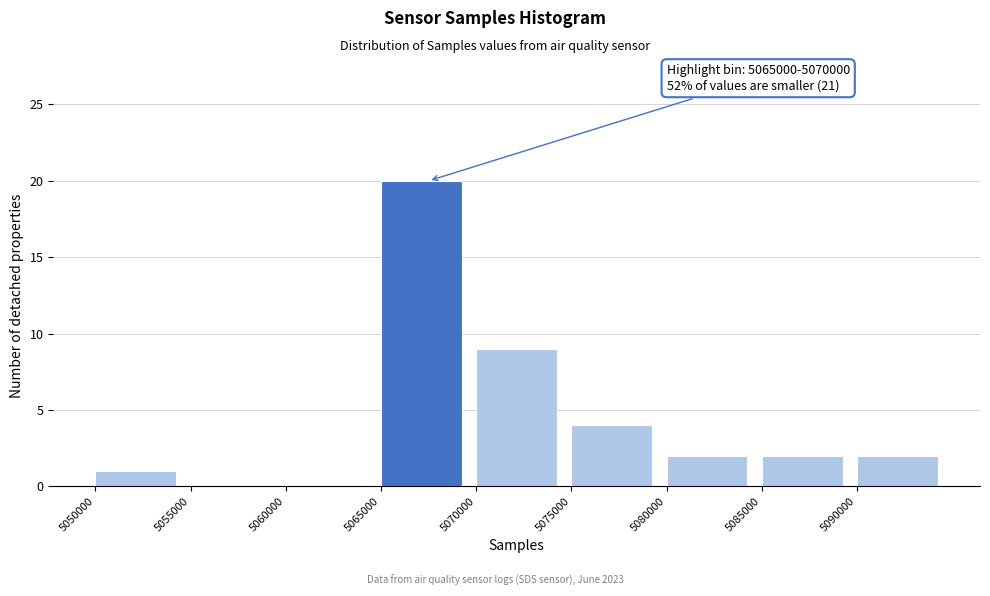

Which range on the x-axis has the tallest bar?

5065000 to 5070000